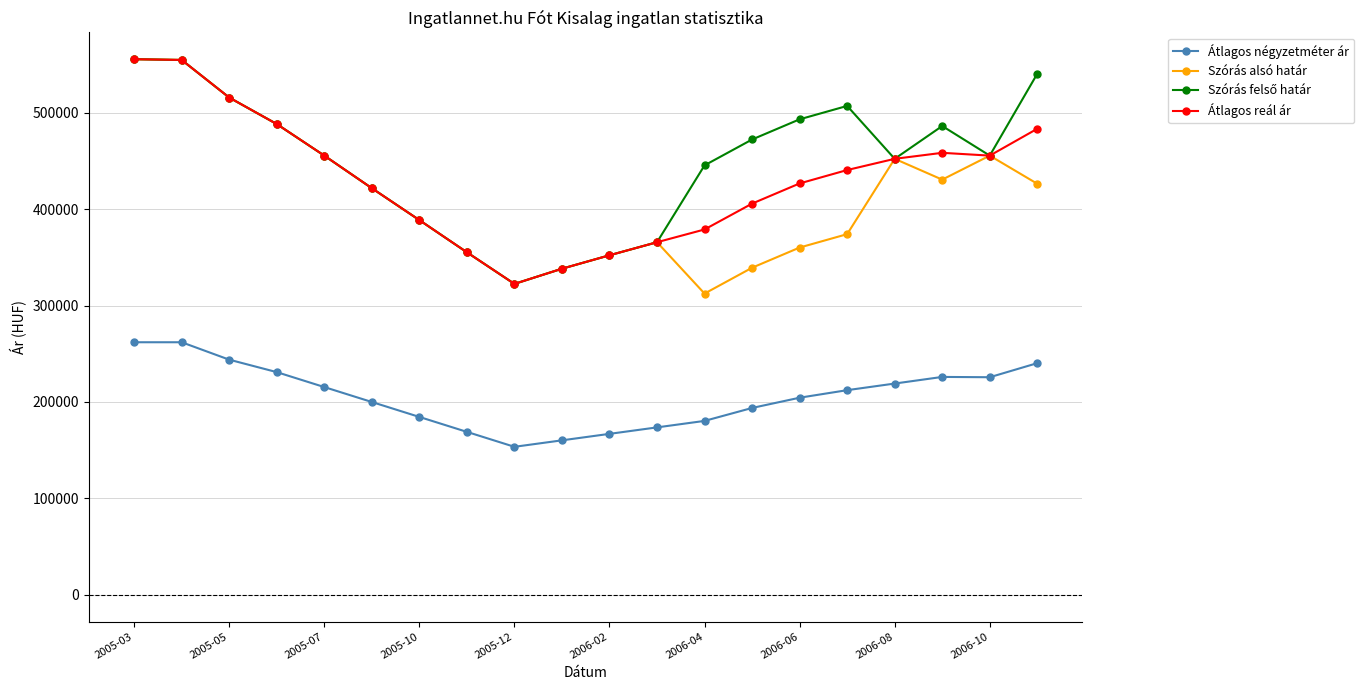

What is the value of the Szórás alsó határ point at the 6th from the left?

421673